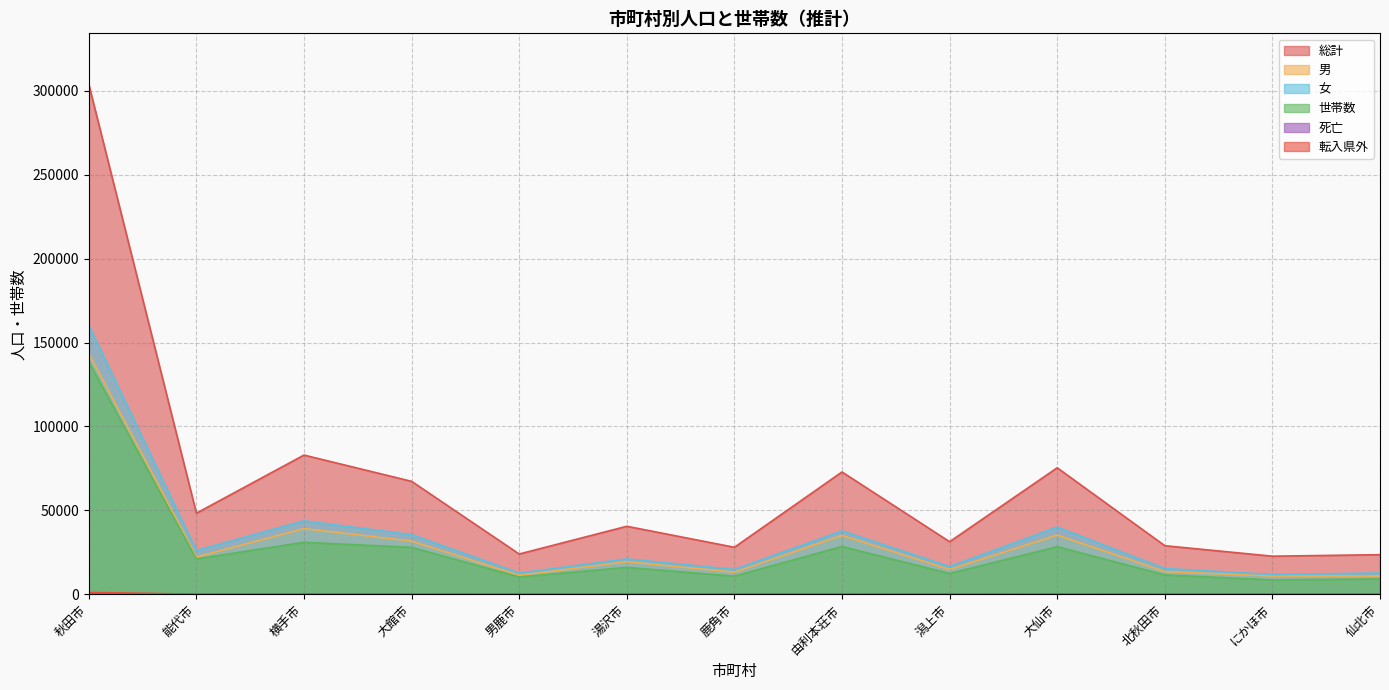

In 総計, how many points are higher than both neighbors (excluding endpoints)?

4